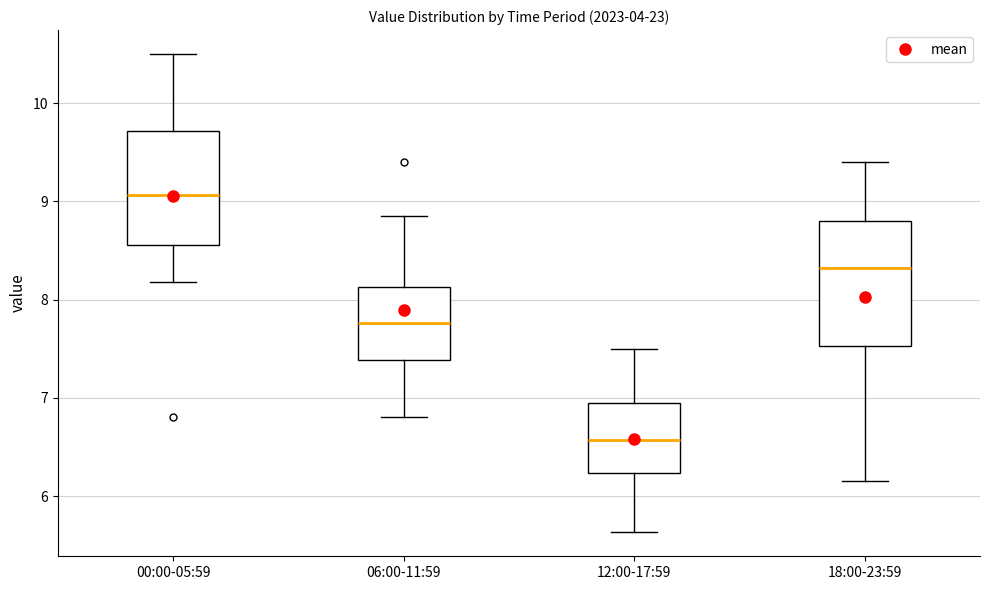

Where does the lower whisker of the box for 06:00-11:59 end on the y-axis? The values are not printed on the chart, so give them approximately, as read against the axis.

6.8